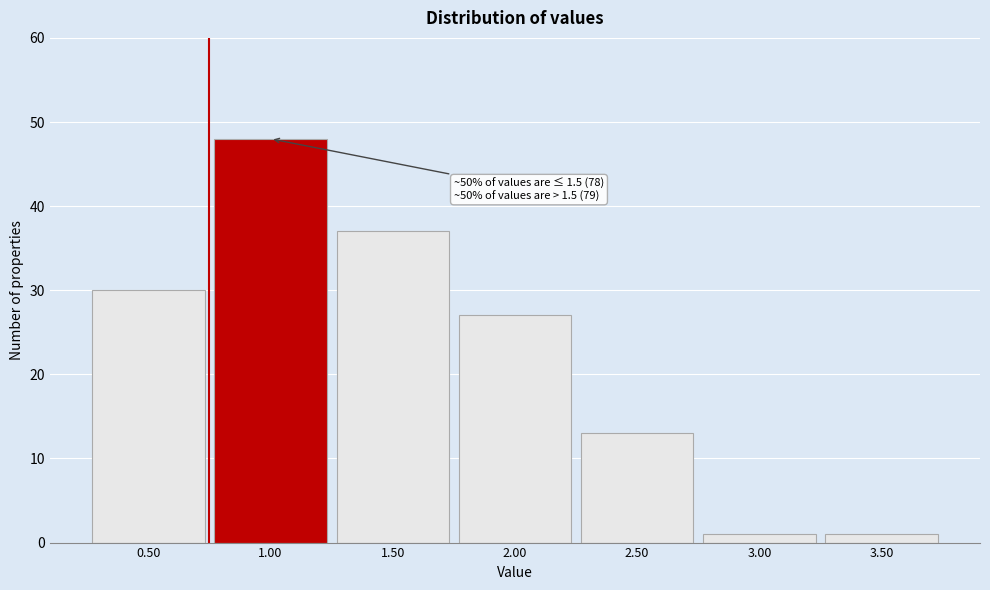

Reading left to right, transcribe all the data shown in this chart.

0.50=30	1.00=48	1.50=37	2.00=27	2.50=13	3.00=1	3.50=1